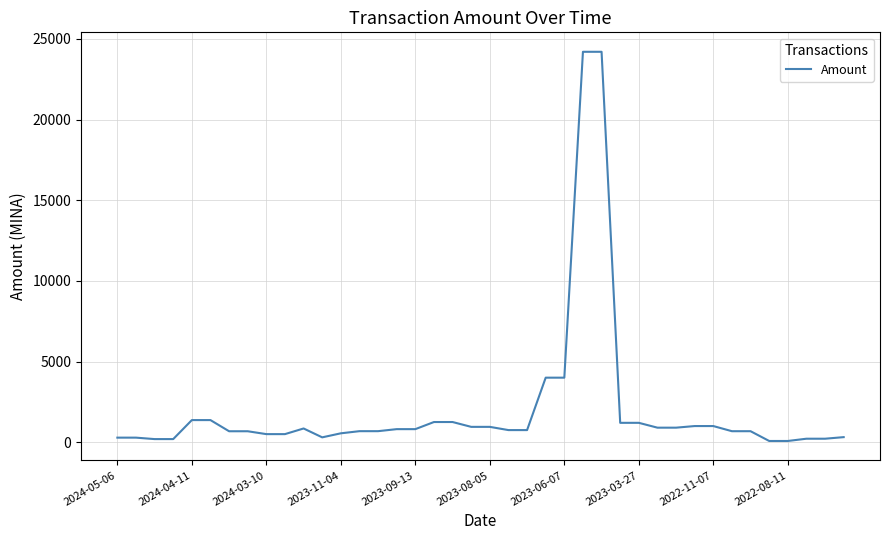

What is the greatest value displayed?

24202.4